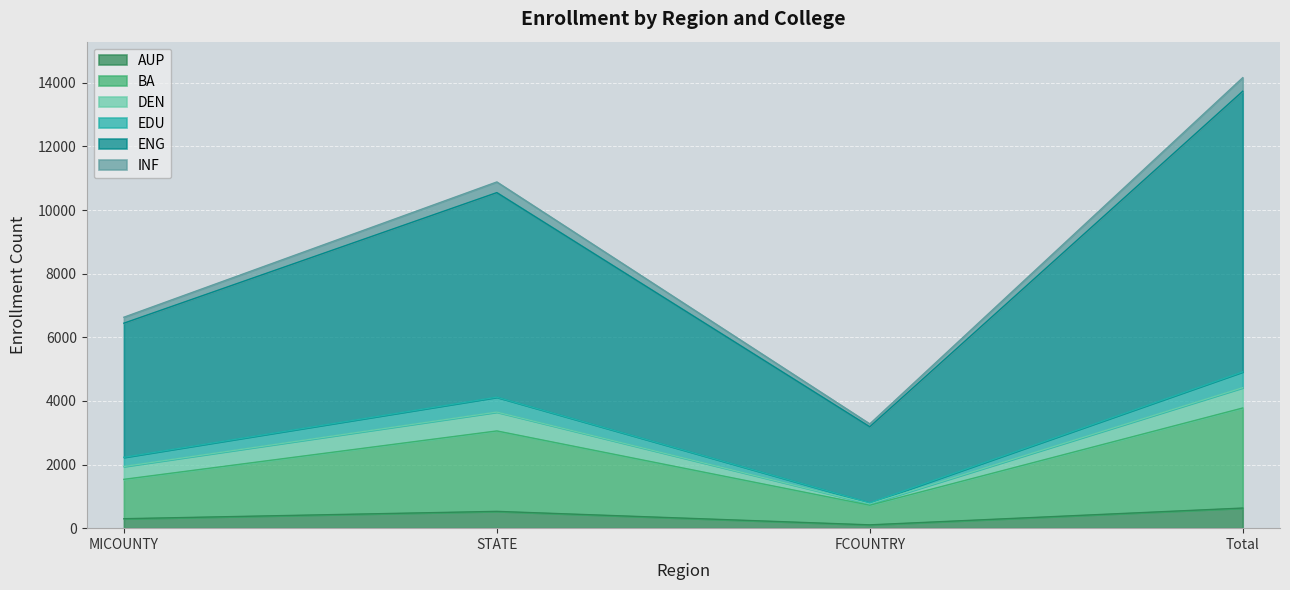

How many AUP values are between 297 and 632?

3